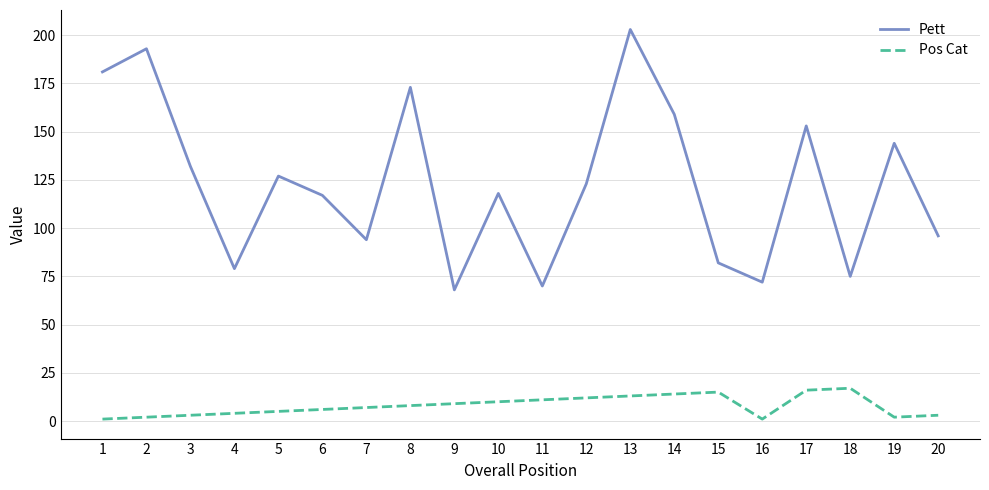

True or false: Pett and Pos Cat cross at least once.

False